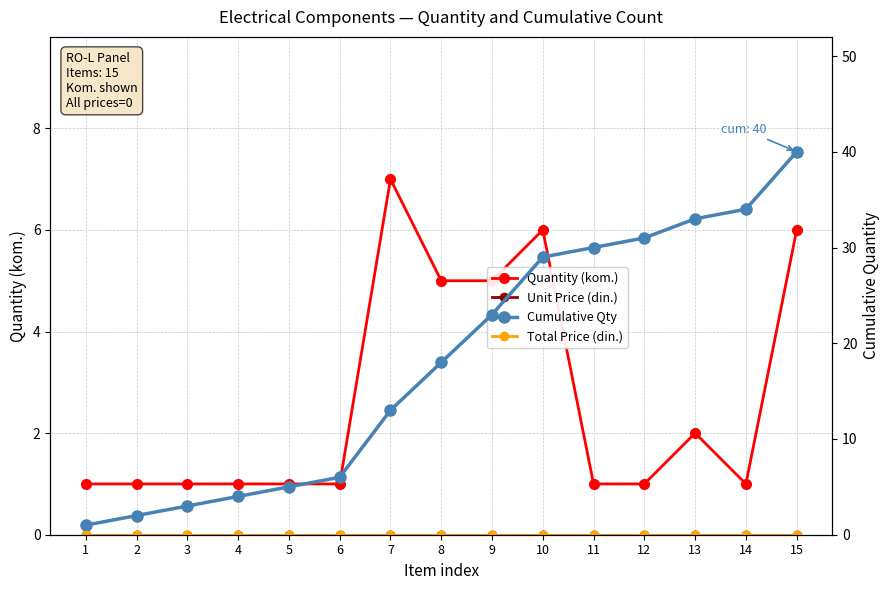

Is this an area chart (filled region under the line)?

No